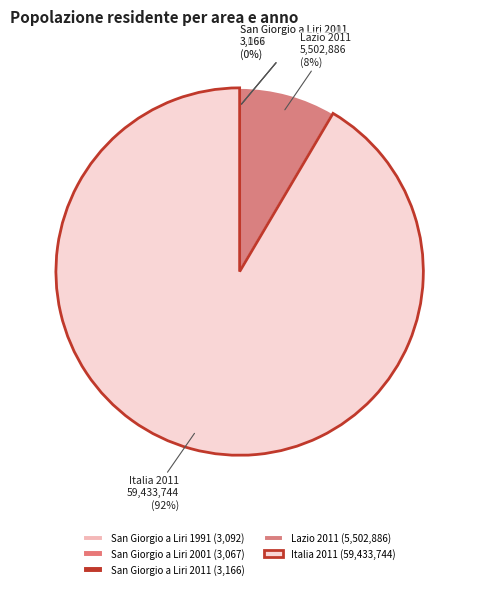

Which category accounts for the majority?

Italia 2011